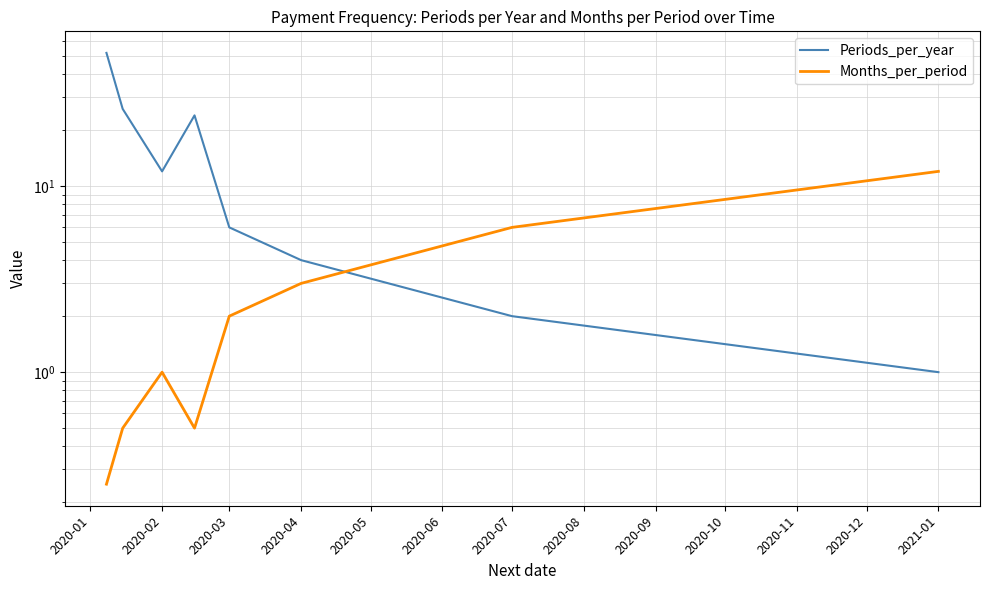

The value of Periods_per_year at 2020-01 is 72.3. True or false?

False